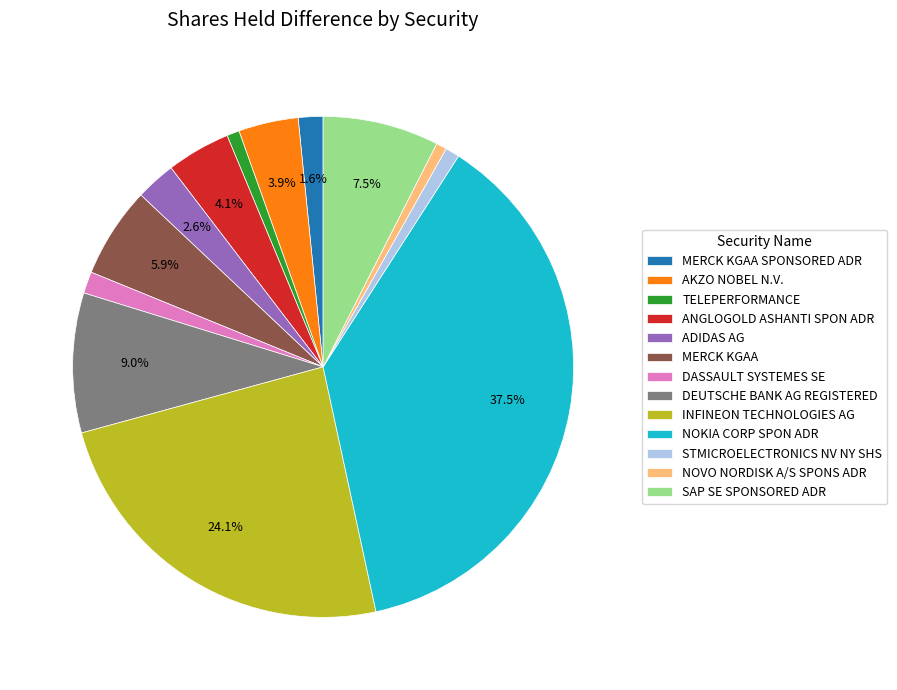

What is the largest slice in the pie chart?

NOKIA CORP SPON ADR